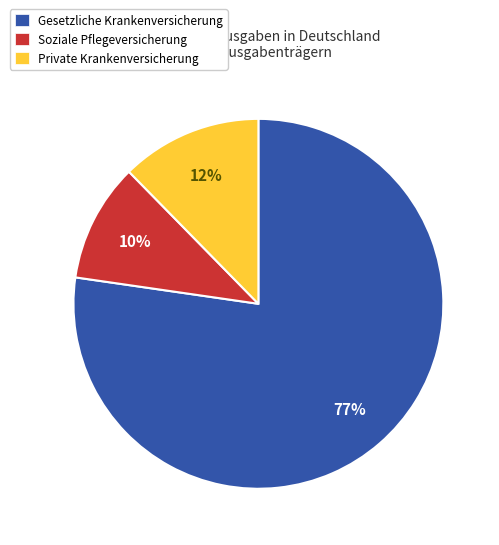

To the nearest percent, what is the average slice percentage?

33%